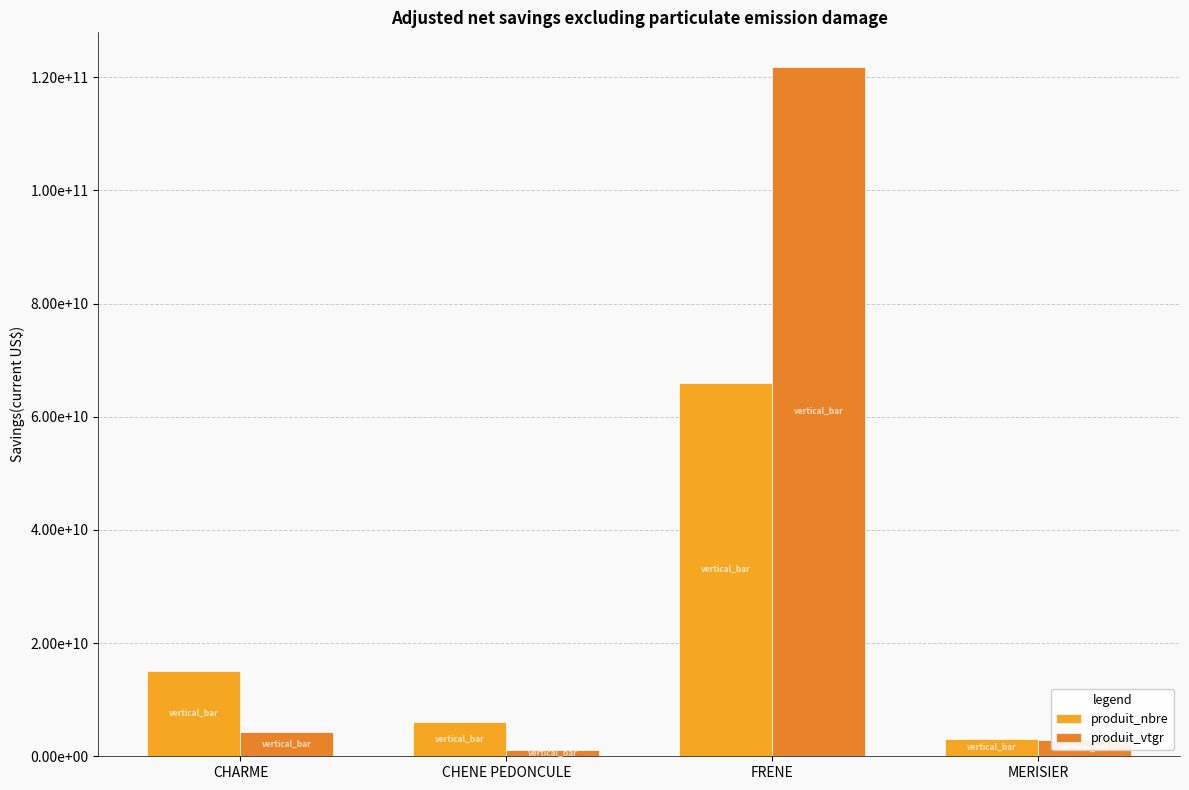

Are the bars horizontal?

No